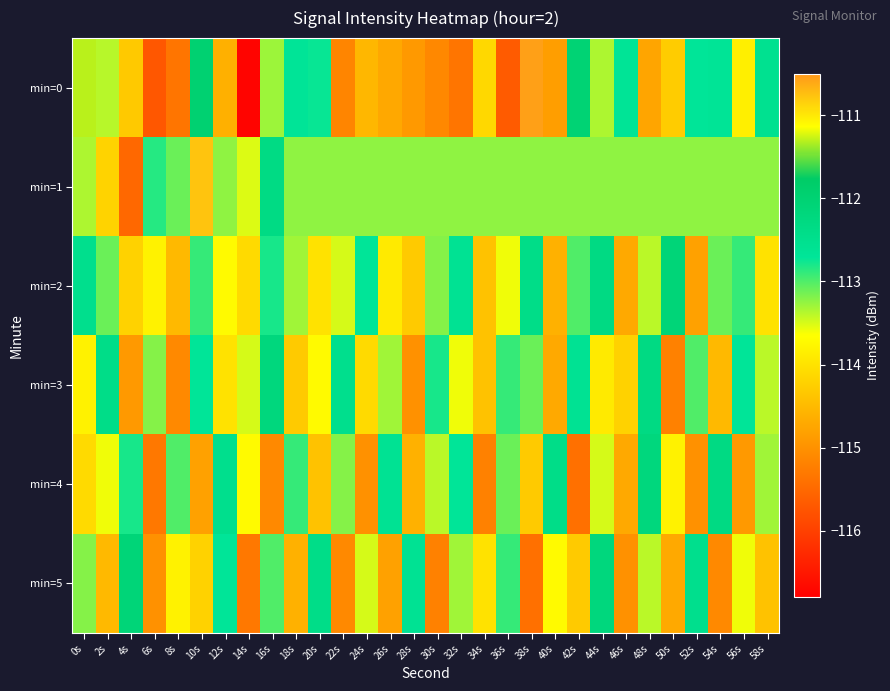

Which category has the highest value across all series?

38s